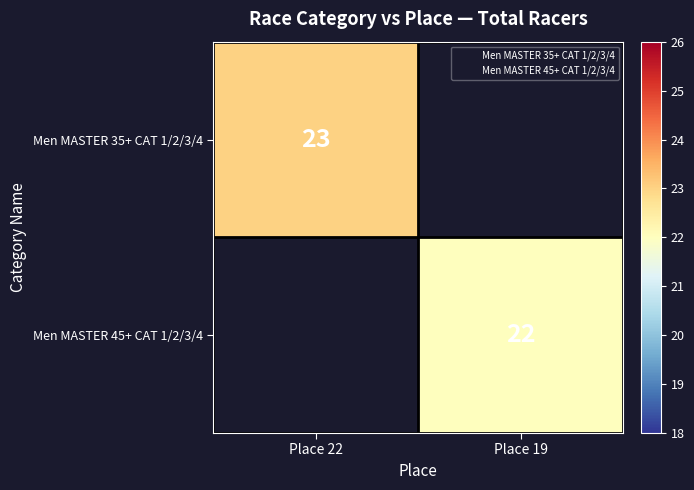

At how many categories does at least one series exceed 22?

1